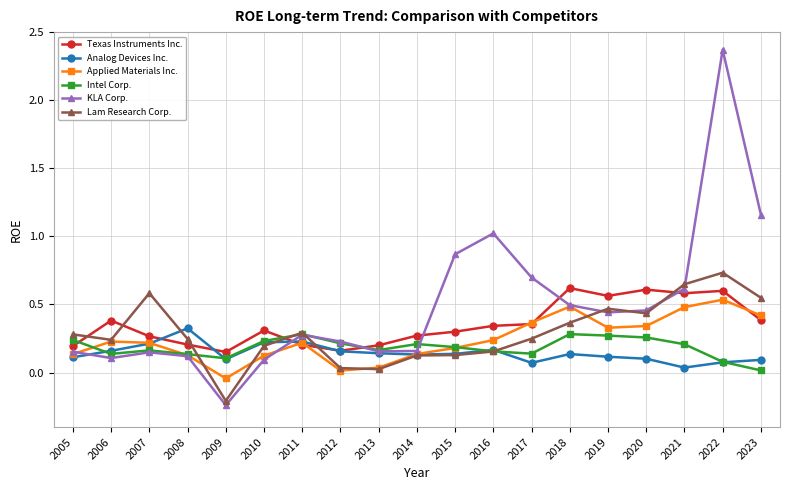

What are all the series names shown in the legend?

Texas Instruments Inc., Analog Devices Inc., Applied Materials Inc., Intel Corp., KLA Corp., Lam Research Corp.